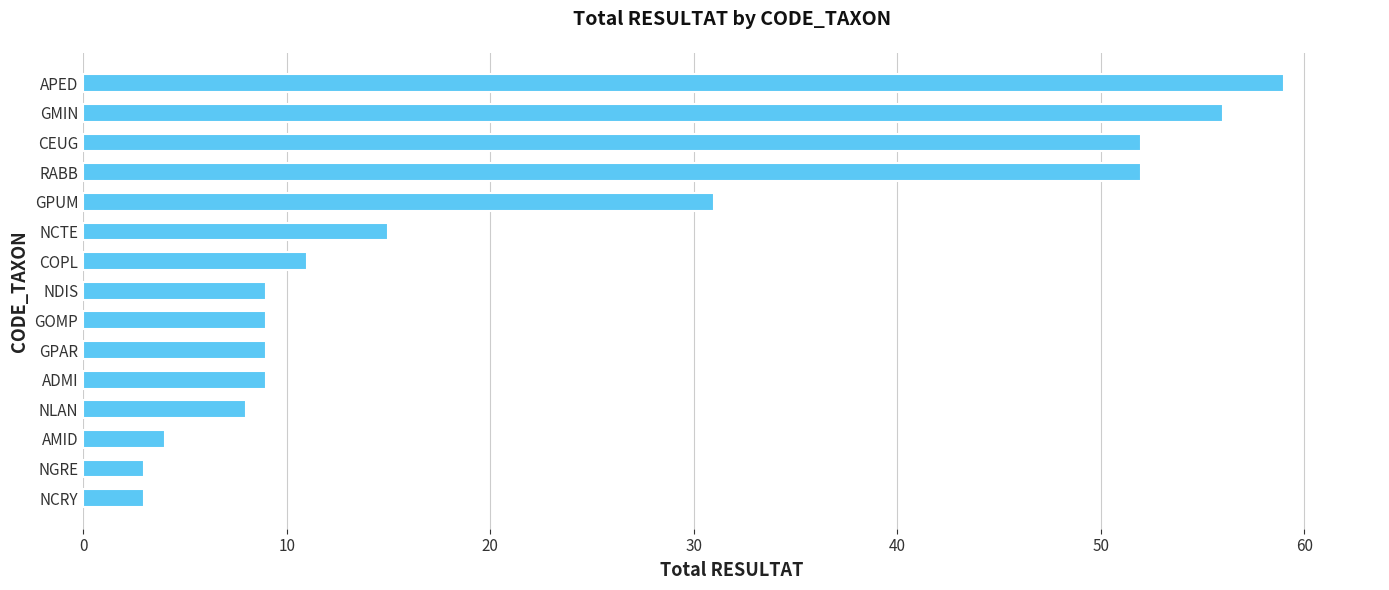

Where is the data nearest to the value 31?

GPUM